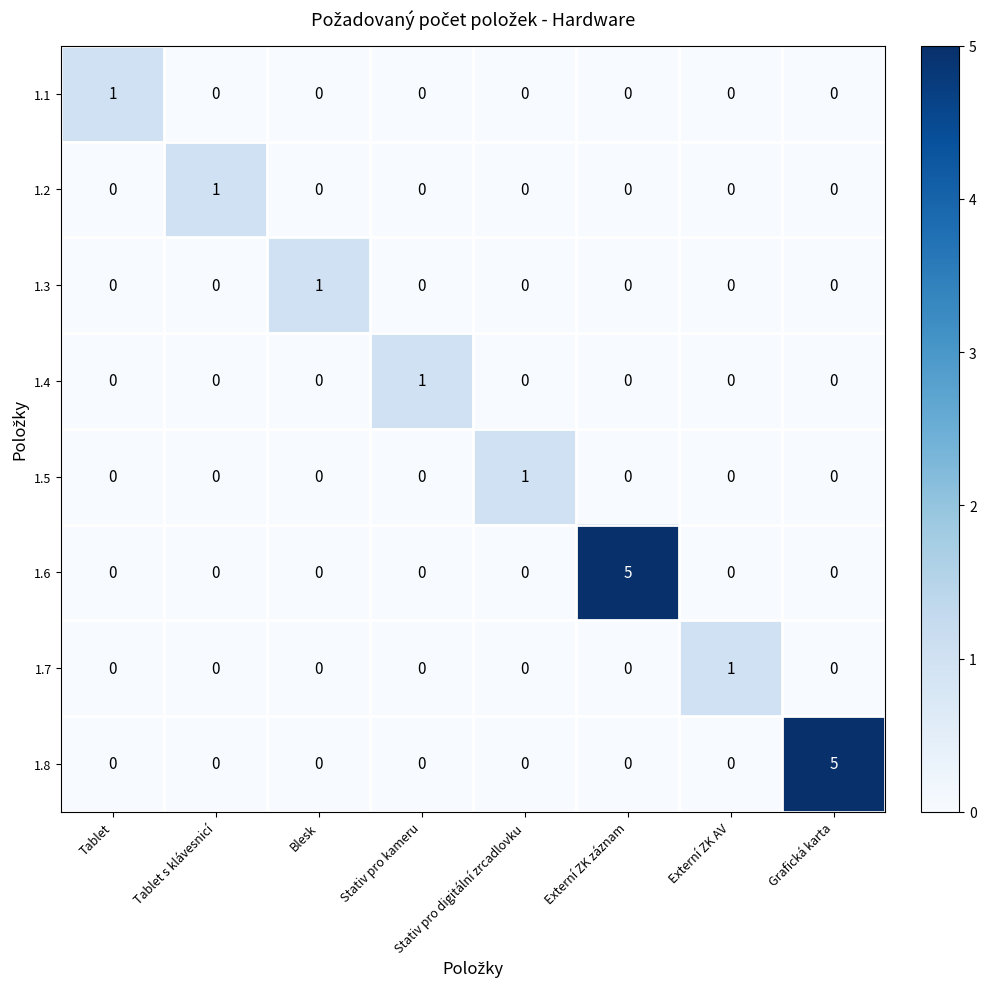

The 1.8 series shows 0 at Tablet. True or false?

True